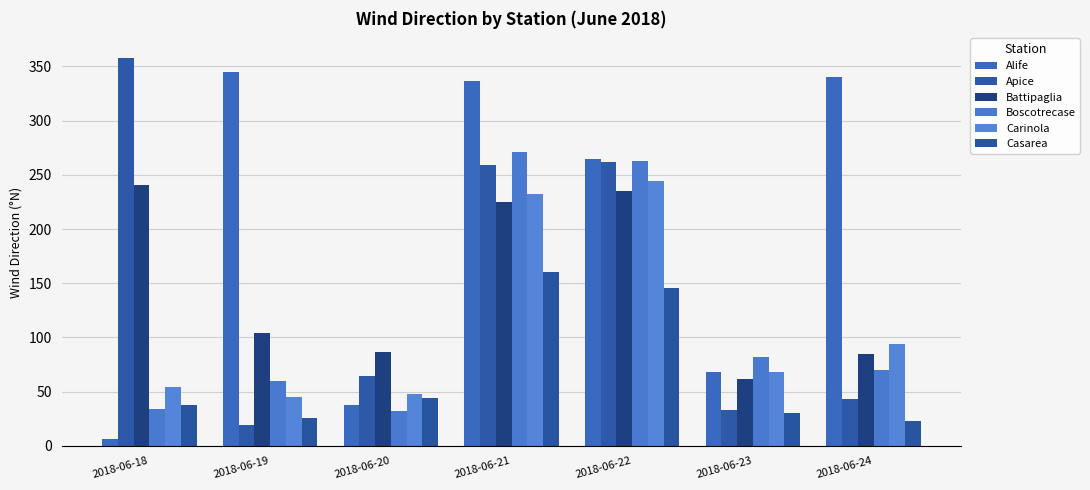

At which label does Carinola first exceed 68?

2018-06-21